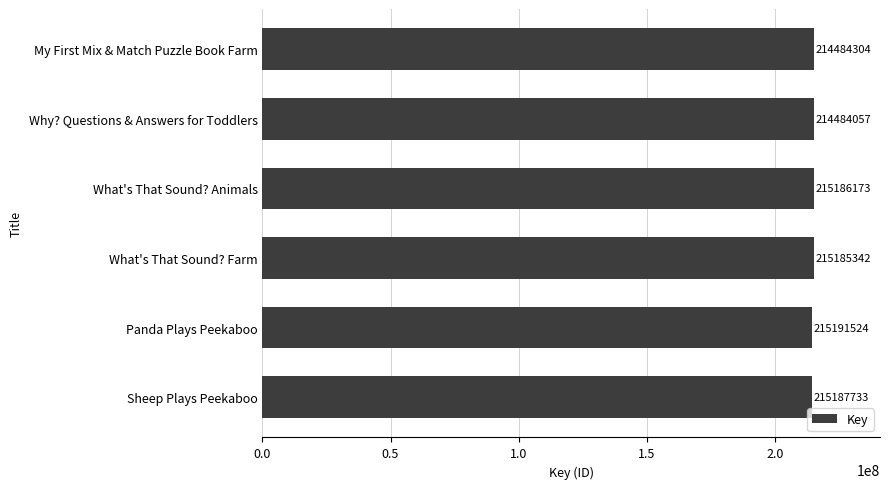

Reading bottom to top, extract all data points from this chart.

Sheep Plays Peekaboo=214484304	Panda Plays Peekaboo=214484057	What's That Sound? Farm=215186173	What's That Sound? Animals=215185342	Why? Questions & Answers for Toddlers=215191524	My First Mix & Match Puzzle Book Farm=215187733